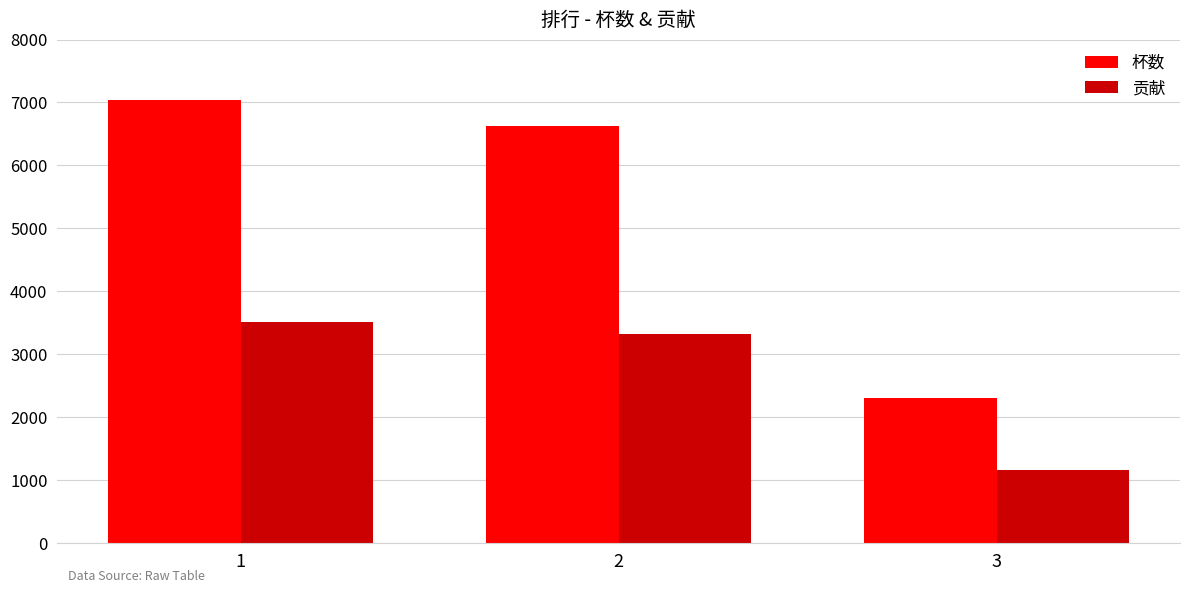

Does the chart contain any negative values?

No